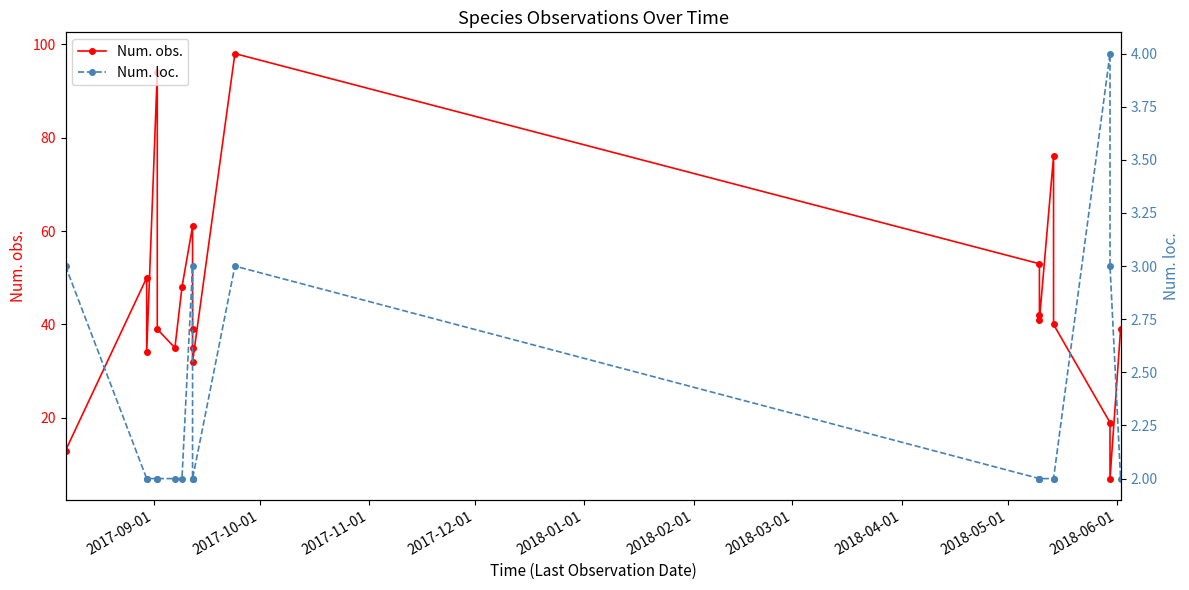

What is the greatest value displayed?

98